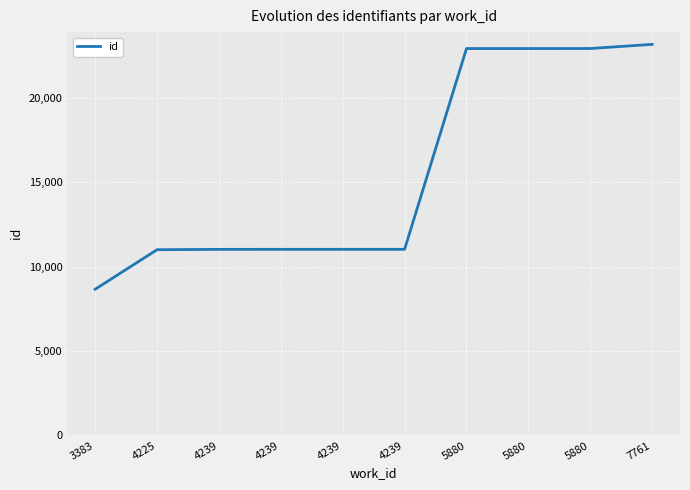

Does the chart display data point markers on the line(s)?

No